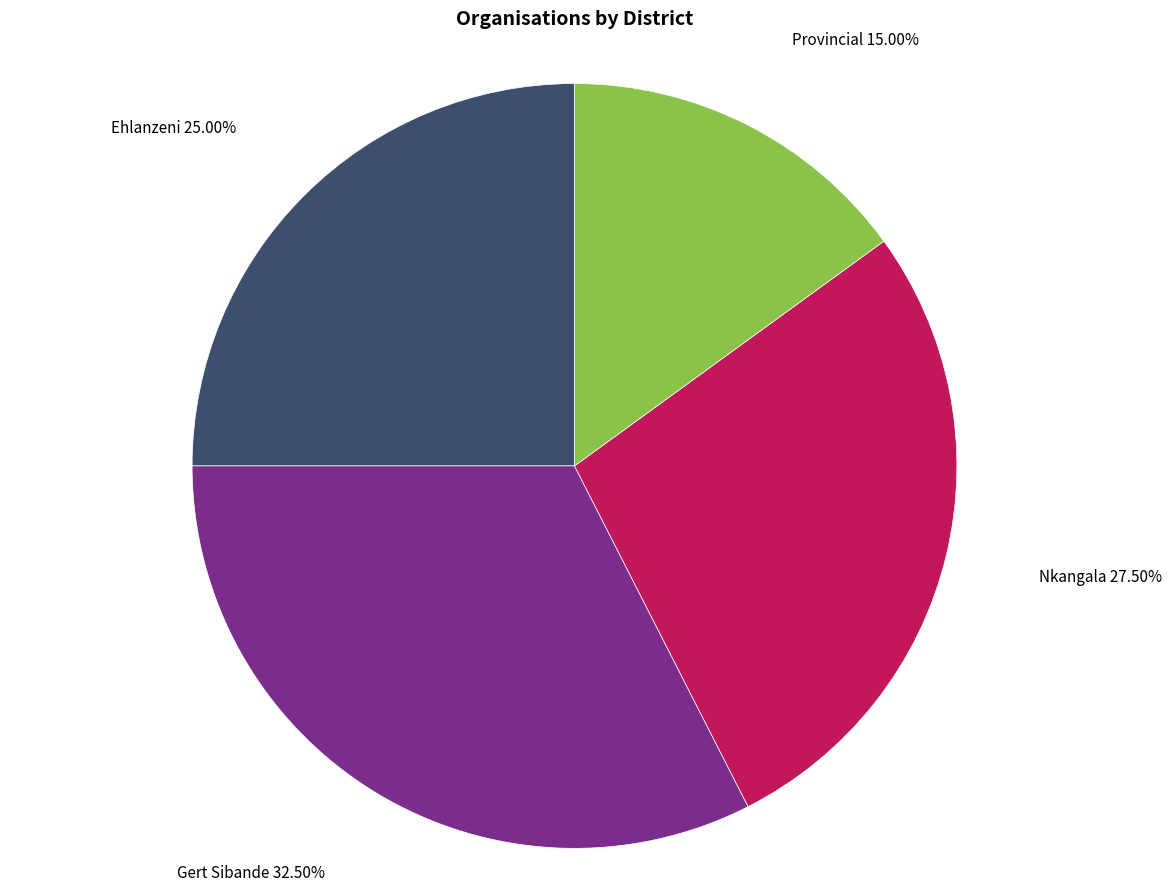

How many slices are in this pie chart?

4